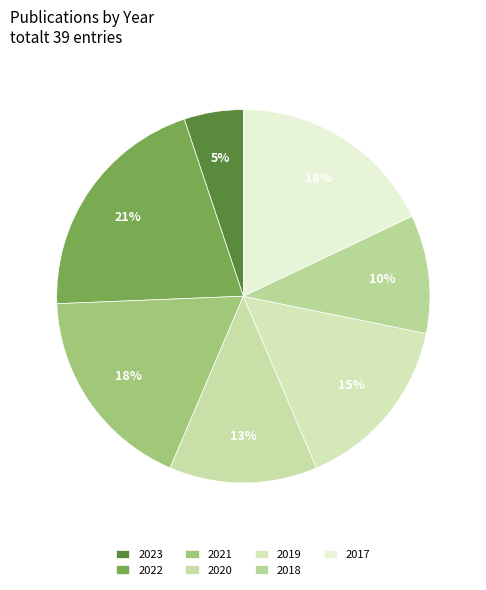

To the nearest percent, what percentage of the pie is 2021?

18%